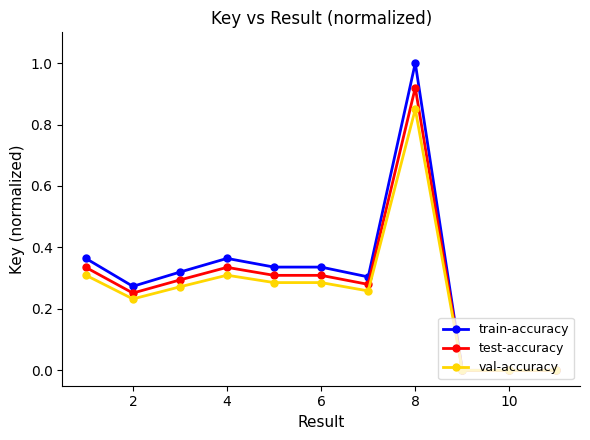

Which series has the largest range (max minus min)?

train-accuracy